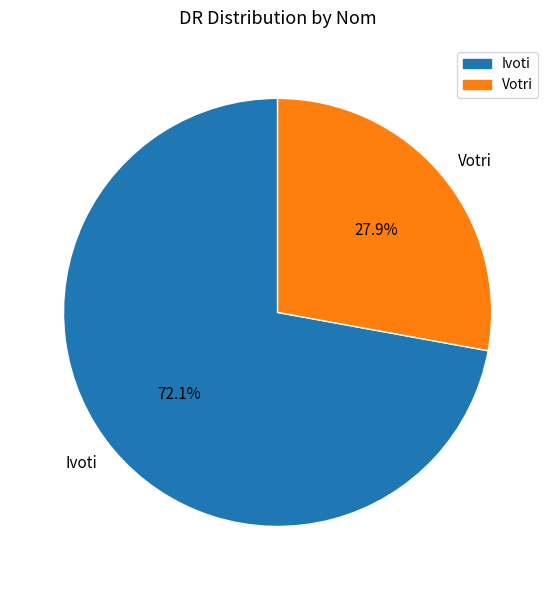

To the nearest percent, what portion does Votri represent?

28%